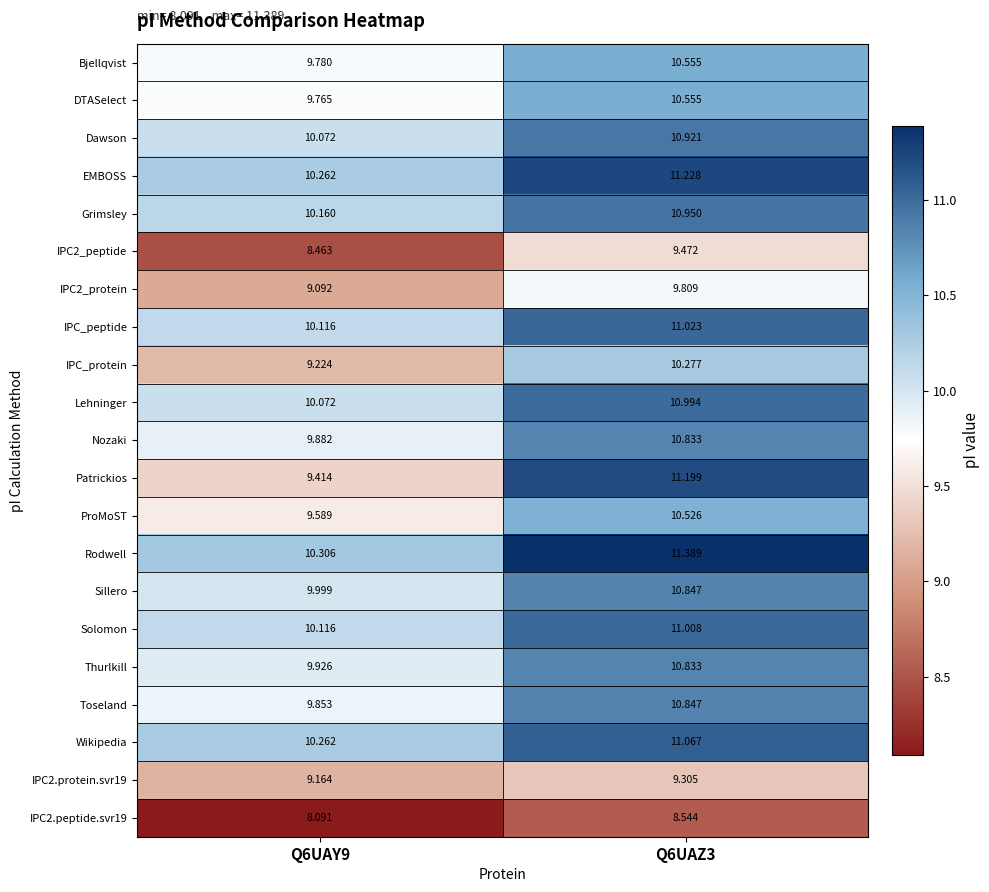

How many data points does each series have?

2